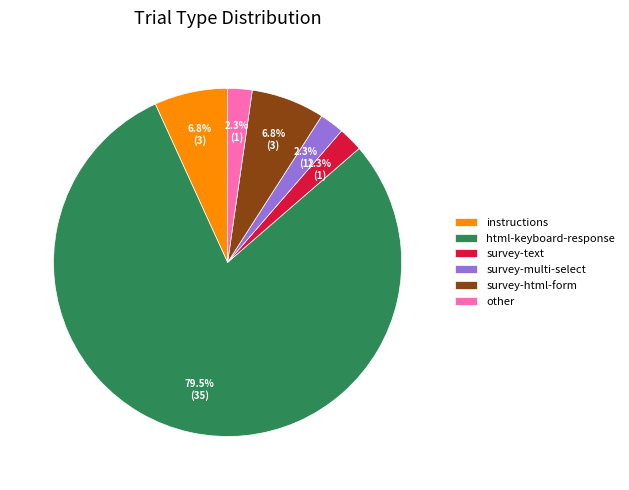

To the nearest percent, what is the difference between the largest and smallest slice percentages?

77%